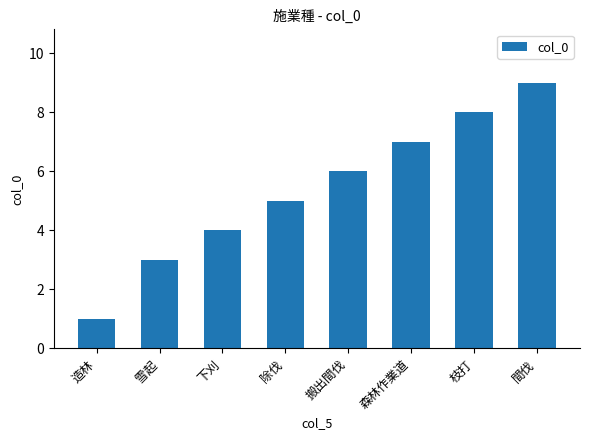

What is the label of the 6th bar from the left?

森林作業道